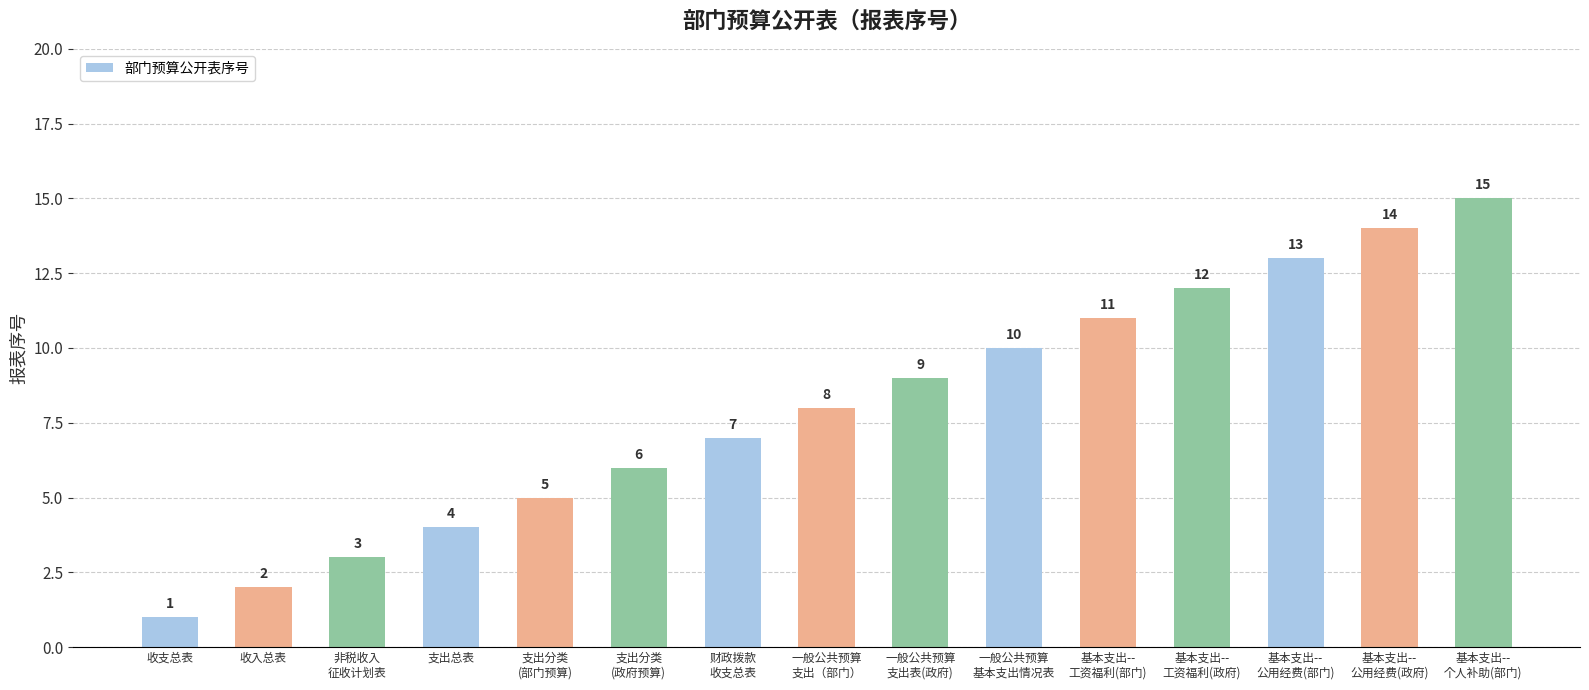

What is the sum of all values?

120